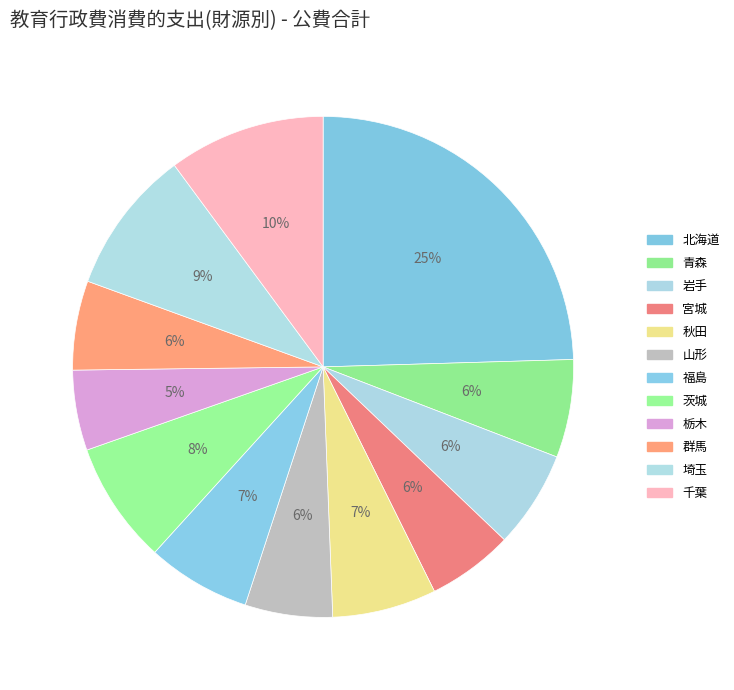

Combined, what portion of the pie is 秋田 and 宮城?

12.3%